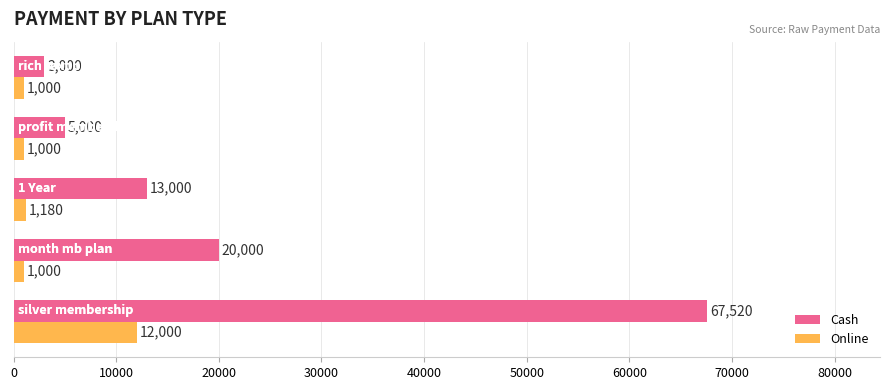

What is the maximum value for Cash?

67520